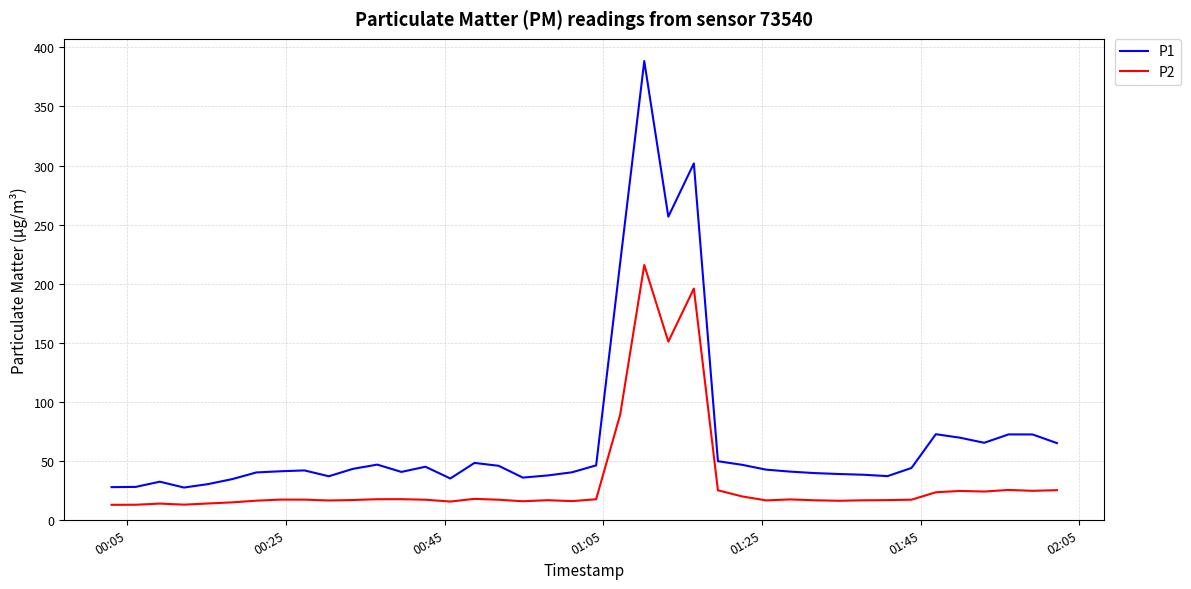

Which series has the largest total across all categories?

P1